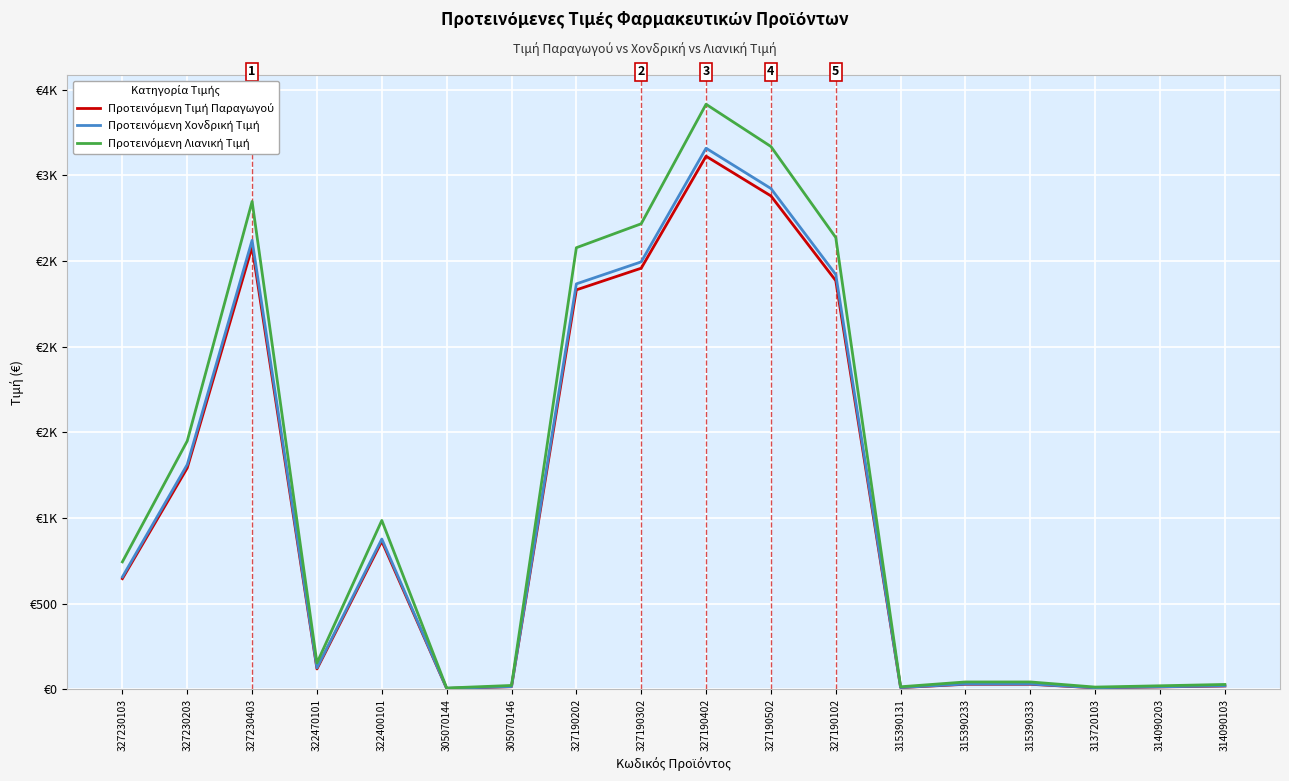

Which series has the largest total across all categories?

Προτεινόμενη Λιανική Τιμή